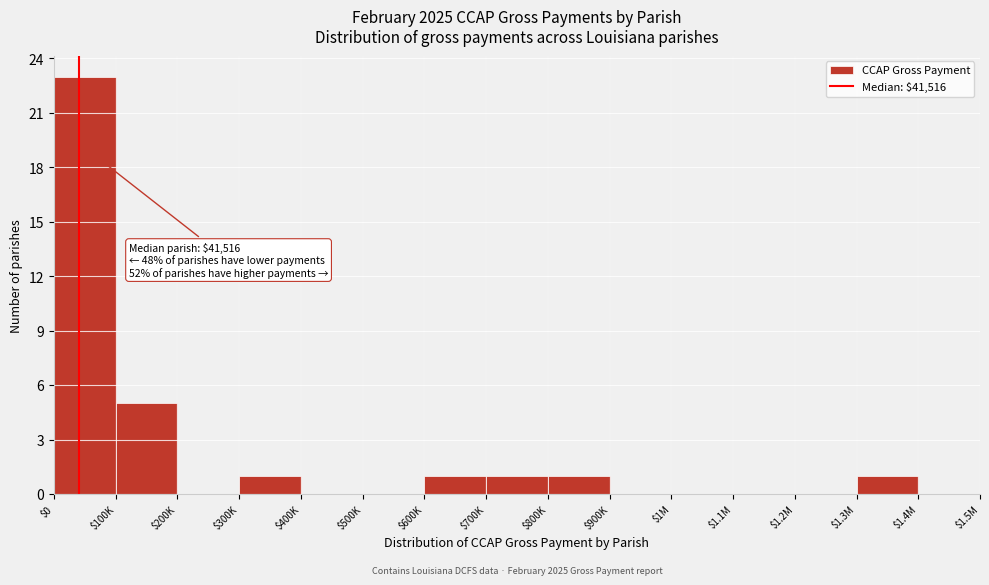

Is it true that the value at $900K is 0?

True